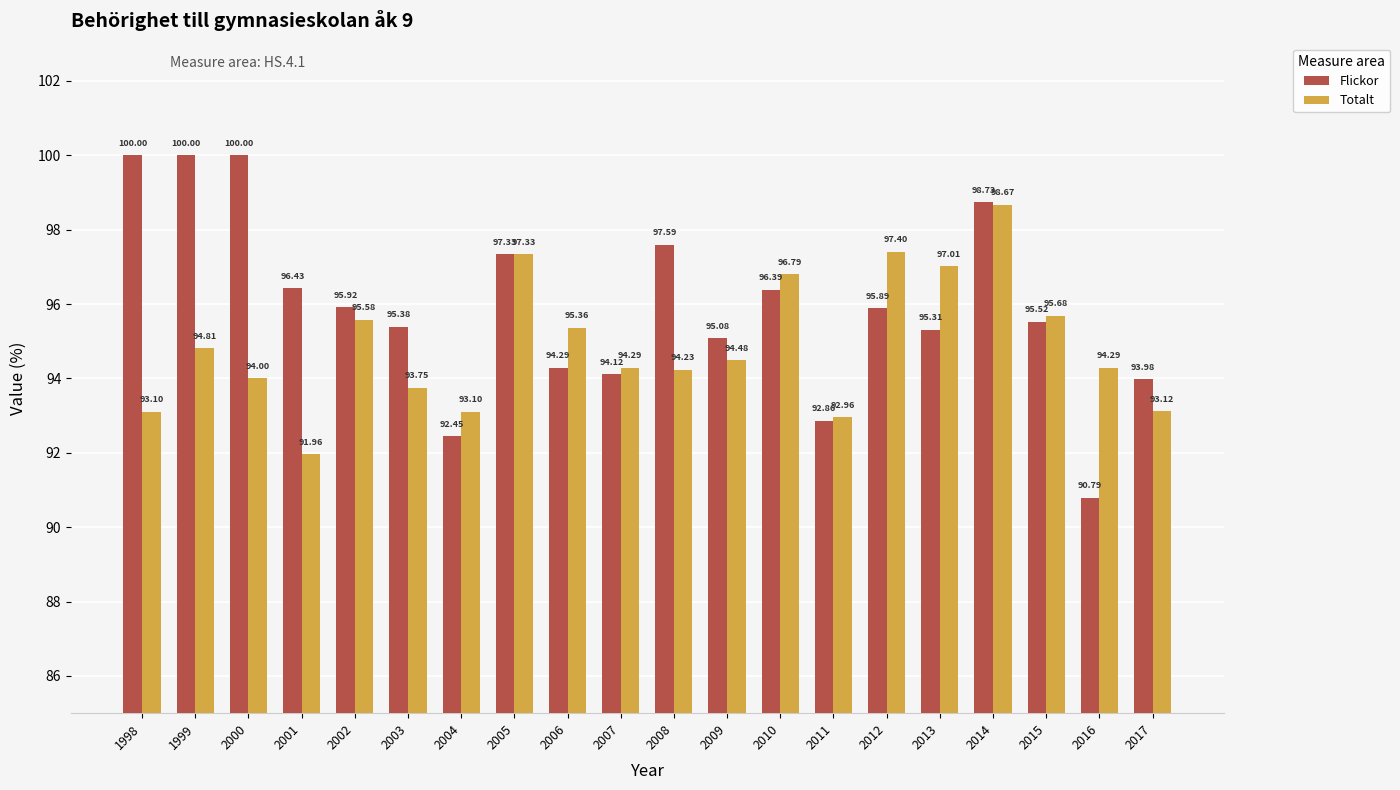

At which label does Totalt reach its minimum?

2001